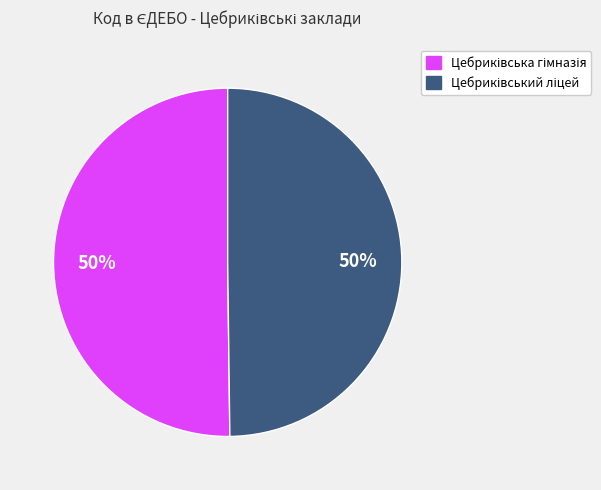

What is the ratio of the value at Цебриківська гімназія to the value at Цебриківський ліцей?

1.0